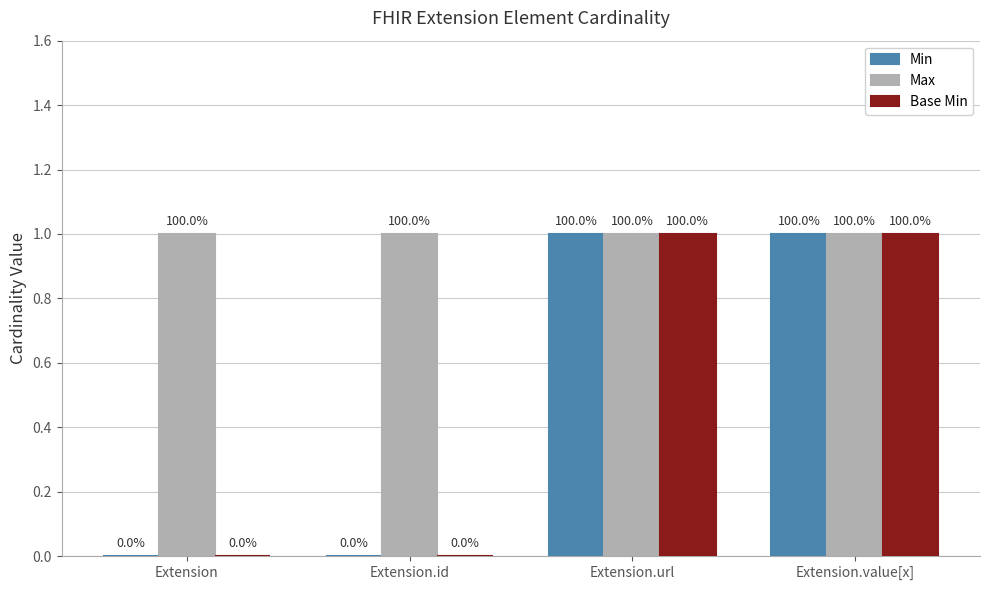

What is the sum of the Max values at Extension and Extension.value[x]?

2